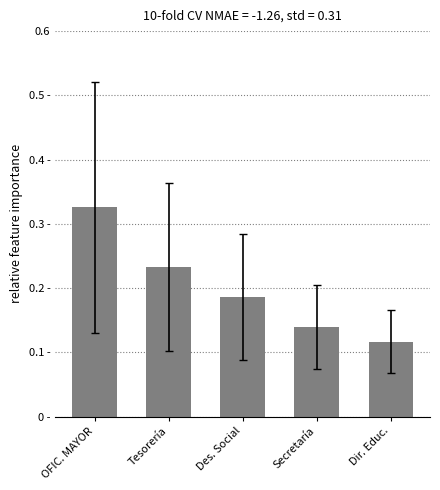

Rank the categories by value from highest to lowest.

OFIC. MAYOR, Tesorería, Des. Social, Secretaría, Dir. Educ.